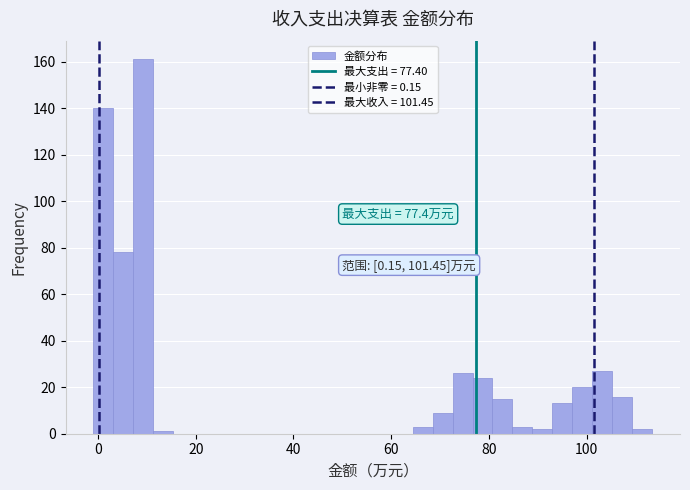

Around what value on the x-axis is the tallest bar? Give the approximate position of its centre, as read against the axis.

10